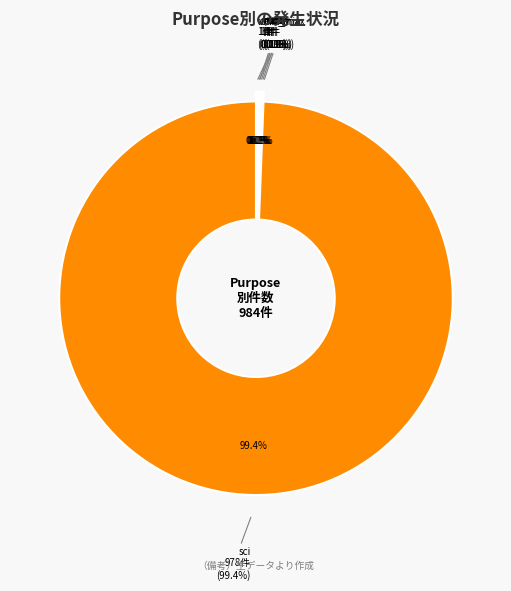

True or false: stdev accounts for 10% of the total.

False